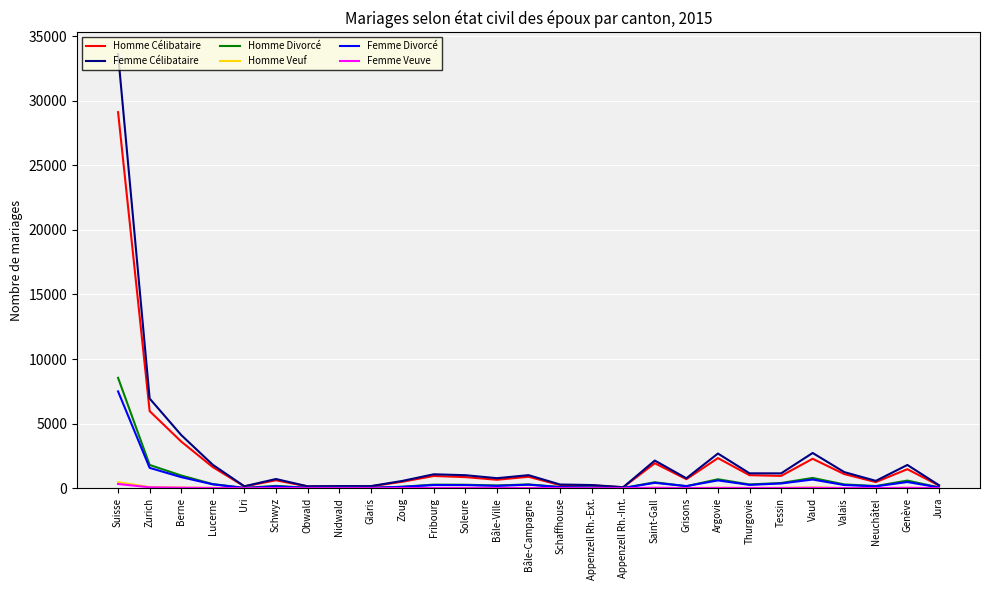

What position from the left is Saint-Gall?

18